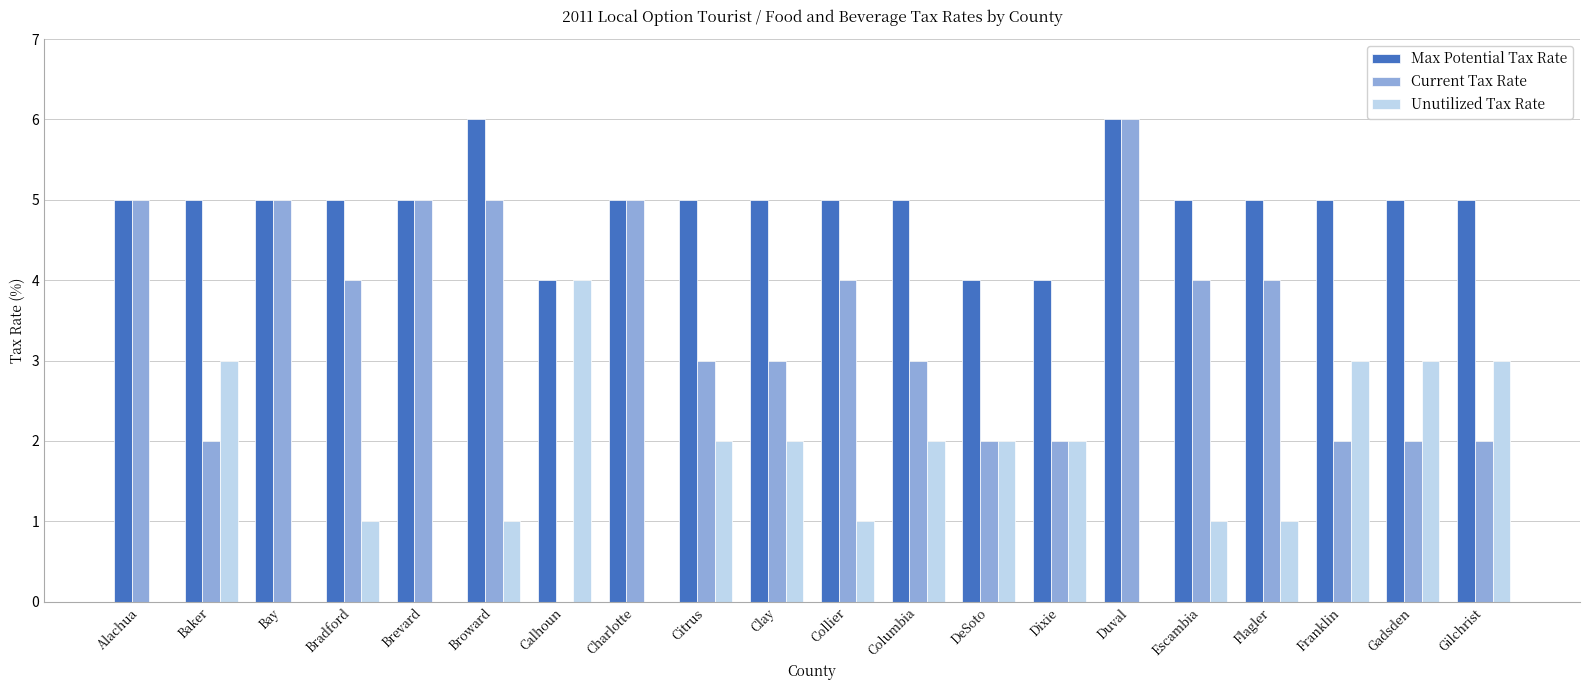

Is it true that Unutilized Tax Rate equals 1 at Dixie?

False